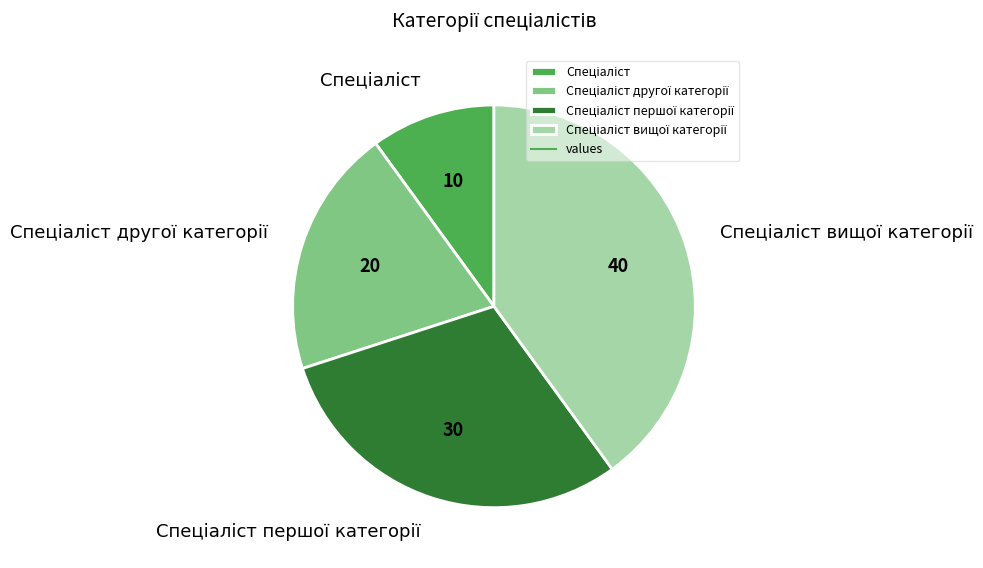

Is there any slice that represents more than half of the pie?

No